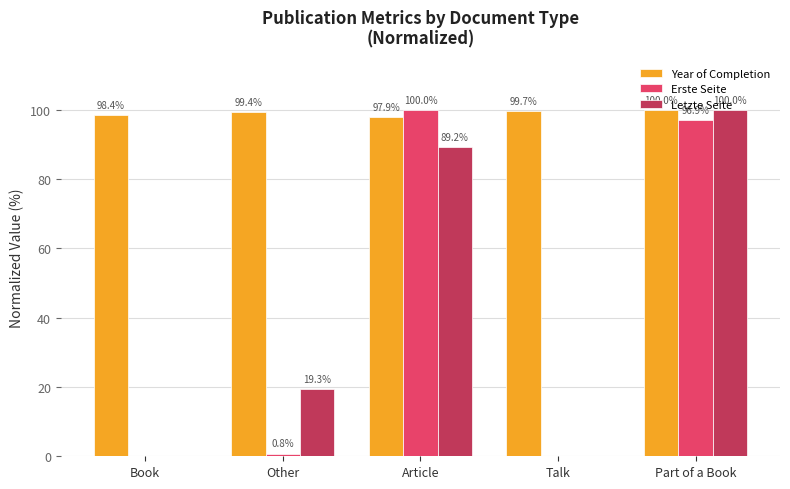

At which category is the sum across all series the highest?

Part of a Book